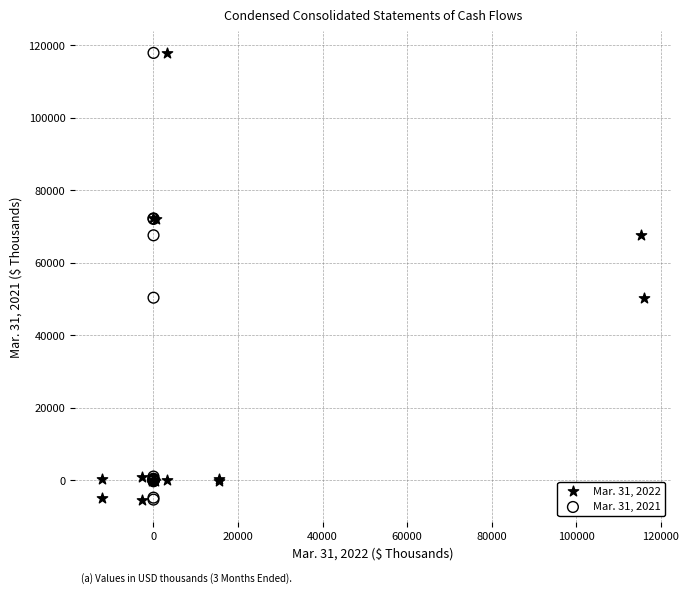

What are all the series names shown in the legend?

Mar. 31, 2022, Mar. 31, 2021